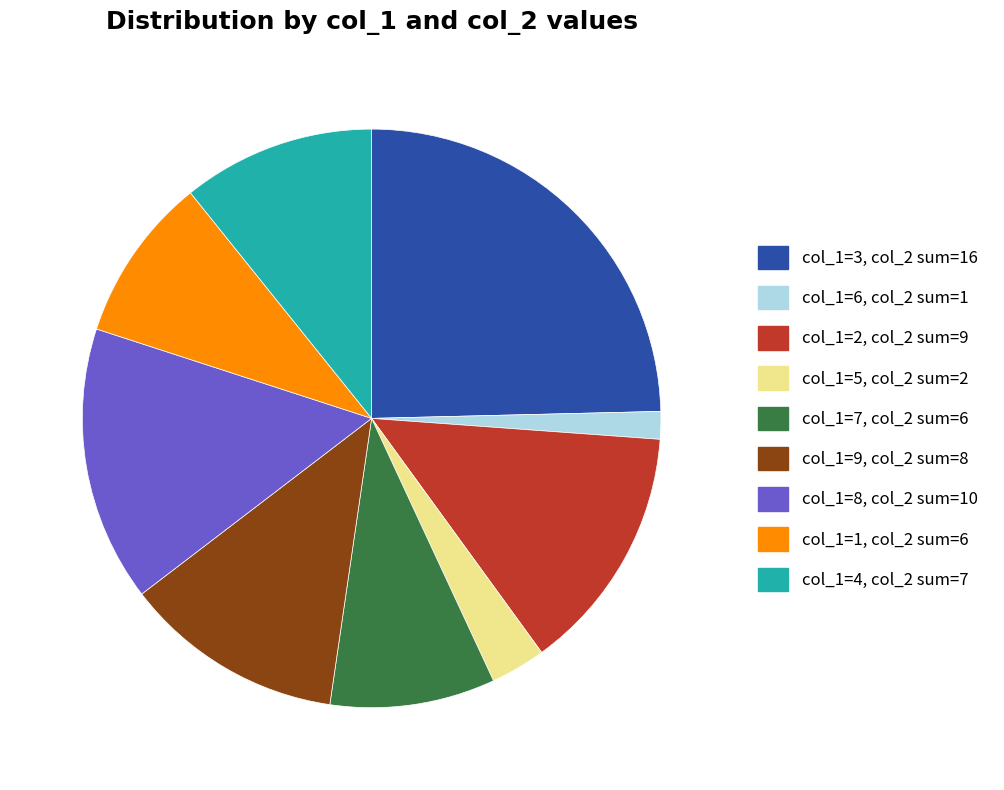

Is there a majority slice in this chart?

No